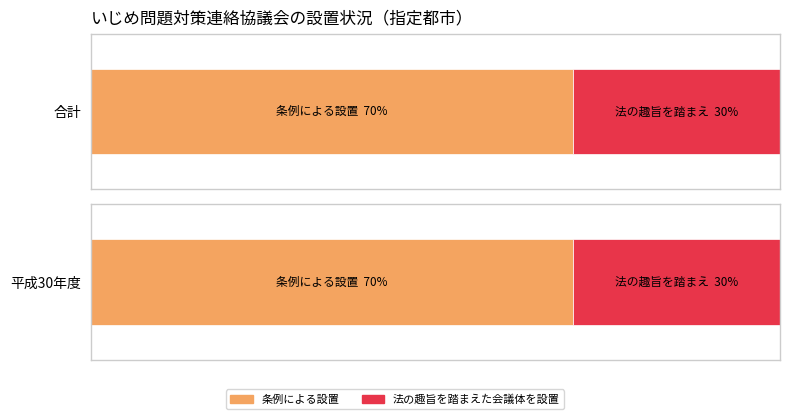

Does the chart contain any negative values?

No